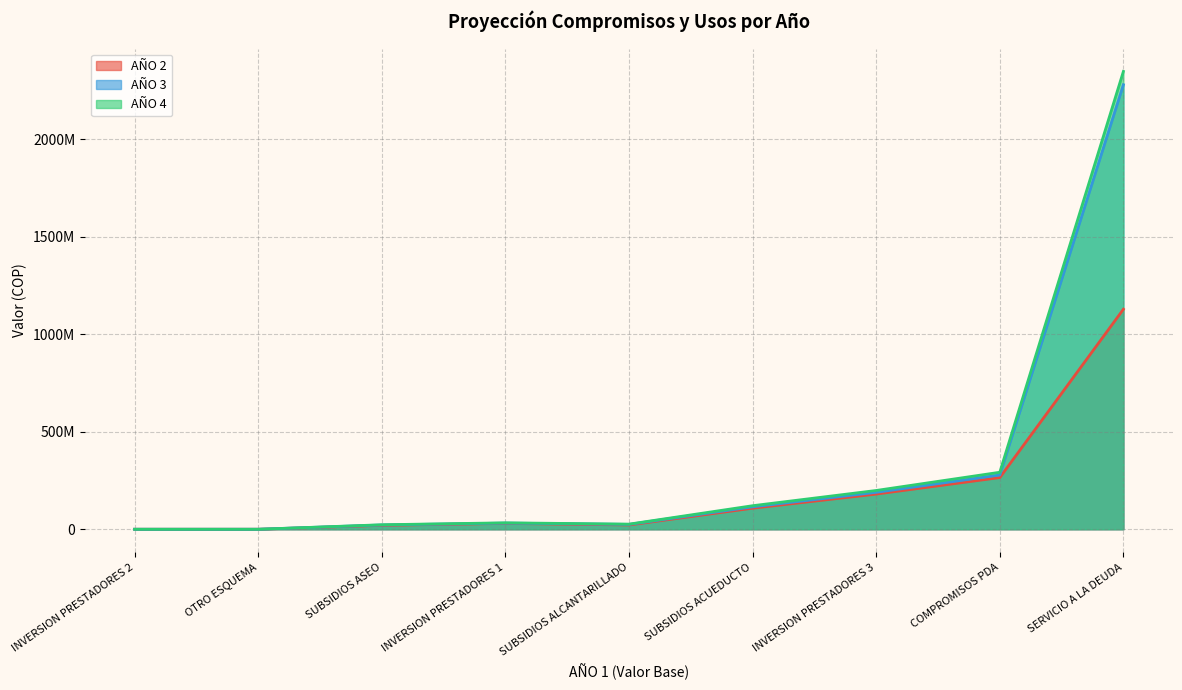

Reading left to right, transcribe all the data shown in this chart.

AÑO 2: SERVICIO A LA DEUDA=1128478150	SUBSIDIOS ACUEDUCTO=108000000	SUBSIDIOS ALCANTARILLADO=22000000	SUBSIDIOS ASEO=20000000	COMPROMISOS PDA=265101607	INVERSION PRESTADORES 1=30000000	INVERSION PRESTADORES 2=0	INVERSION PRESTADORES 3=180407500	OTRO ESQUEMA=0
AÑO 3: SERVICIO A LA DEUDA=2279999996	SUBSIDIOS ACUEDUCTO=115000000	SUBSIDIOS ALCANTARILLADO=25000000	SUBSIDIOS ASEO=22000000	COMPROMISOS PDA=278356700	INVERSION PRESTADORES 1=31500000	INVERSION PRESTADORES 2=0	INVERSION PRESTADORES 3=189450000	OTRO ESQUEMA=0
AÑO 4: SERVICIO A LA DEUDA=2348399995	SUBSIDIOS ACUEDUCTO=120750000	SUBSIDIOS ALCANTARILLADO=26250000	SUBSIDIOS ASEO=23100000	COMPROMISOS PDA=292375000	INVERSION PRESTADORES 1=33075000	INVERSION PRESTADORES 2=0	INVERSION PRESTADORES 3=198923000	OTRO ESQUEMA=0